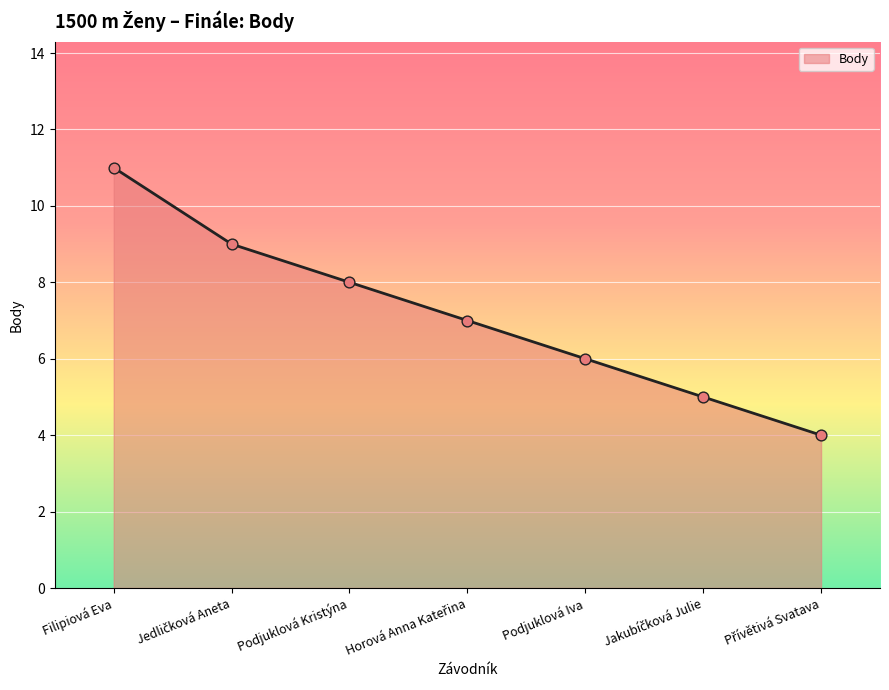

What is the ratio of the value at Filipiová Eva to the value at Podjuklová Kristýna?

1.4